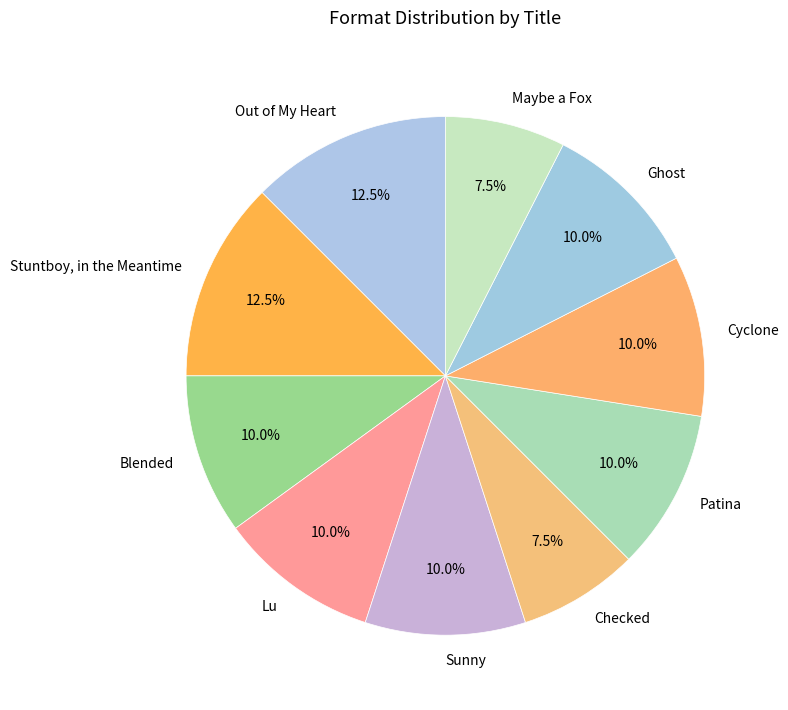

What is the ratio of the value at Lu to the value at Out of My Heart?

0.8